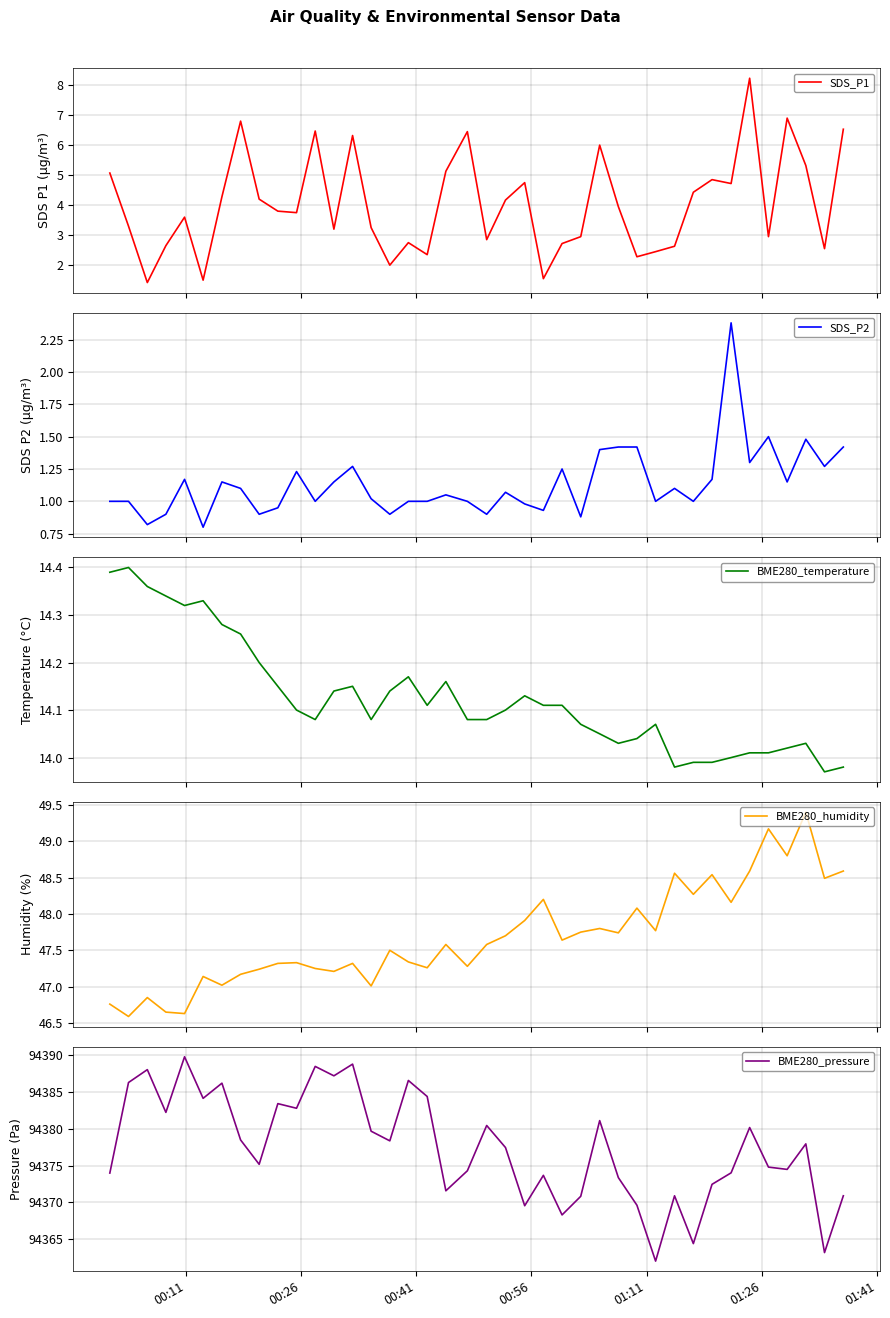

What is the minimum value for BME280_pressure?

94362.0